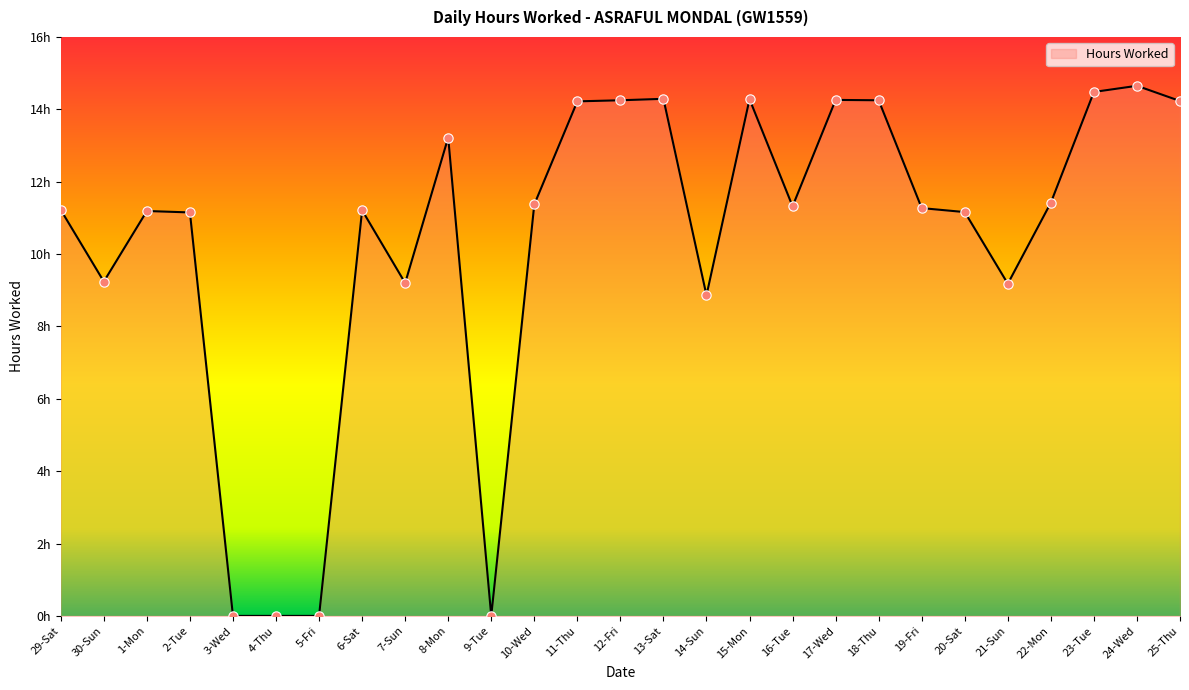

What is the change in value from 29-Sat to 21-Sun?

-2.0